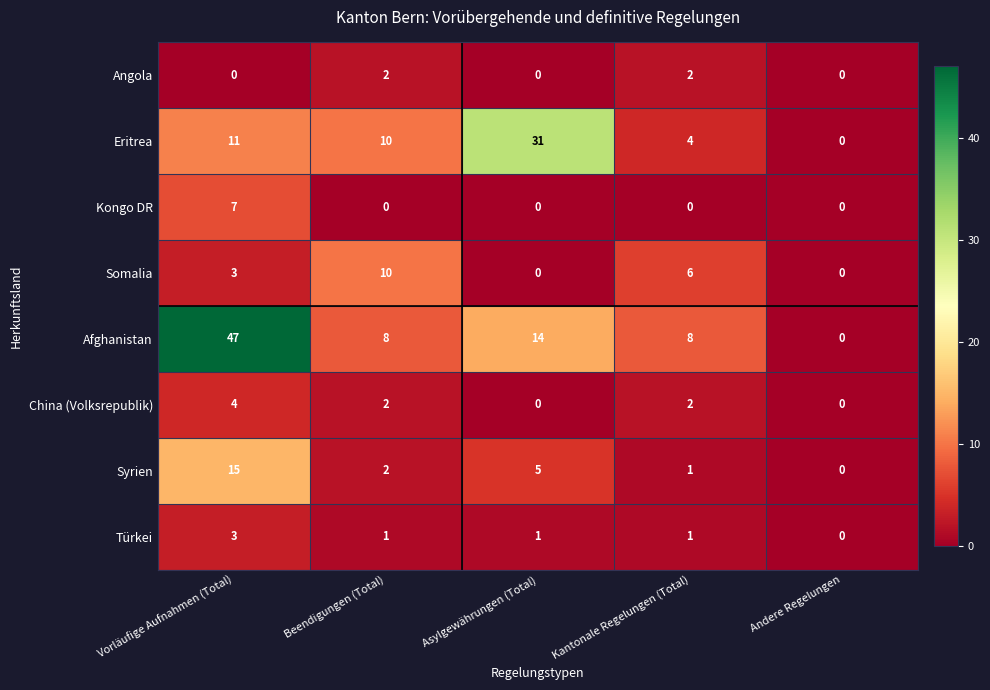

How many categories are shown in the chart?

5